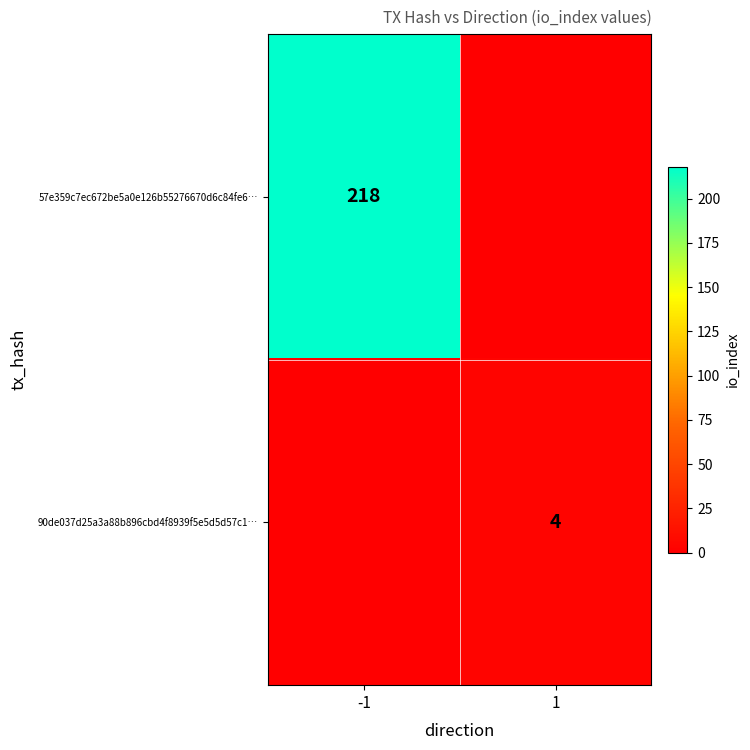

Which label corresponds to the smallest value in the chart?

1